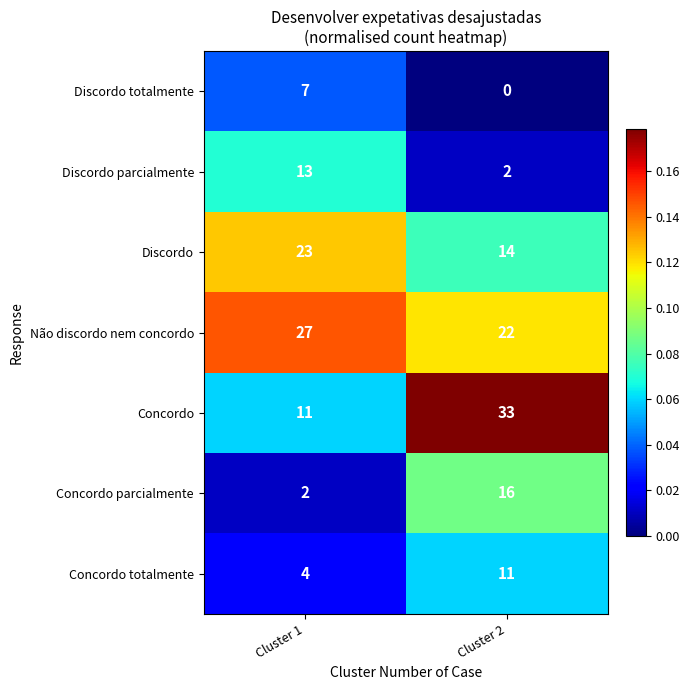

What is the total value across all series at Cluster 2?

98